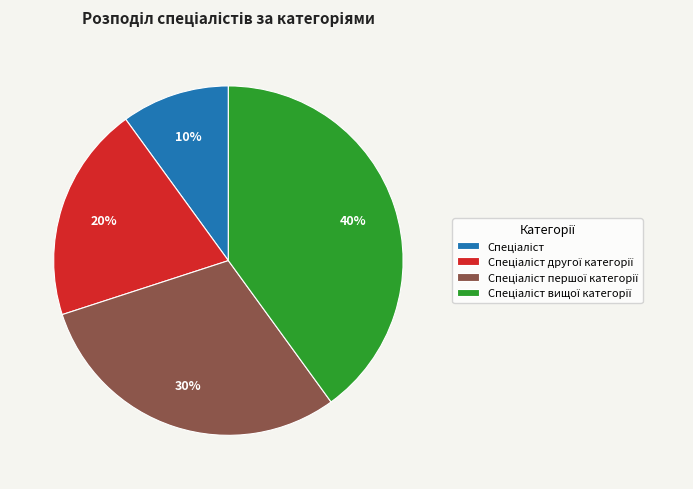

To the nearest percent, what is the difference between the largest and smallest slice percentages?

30%